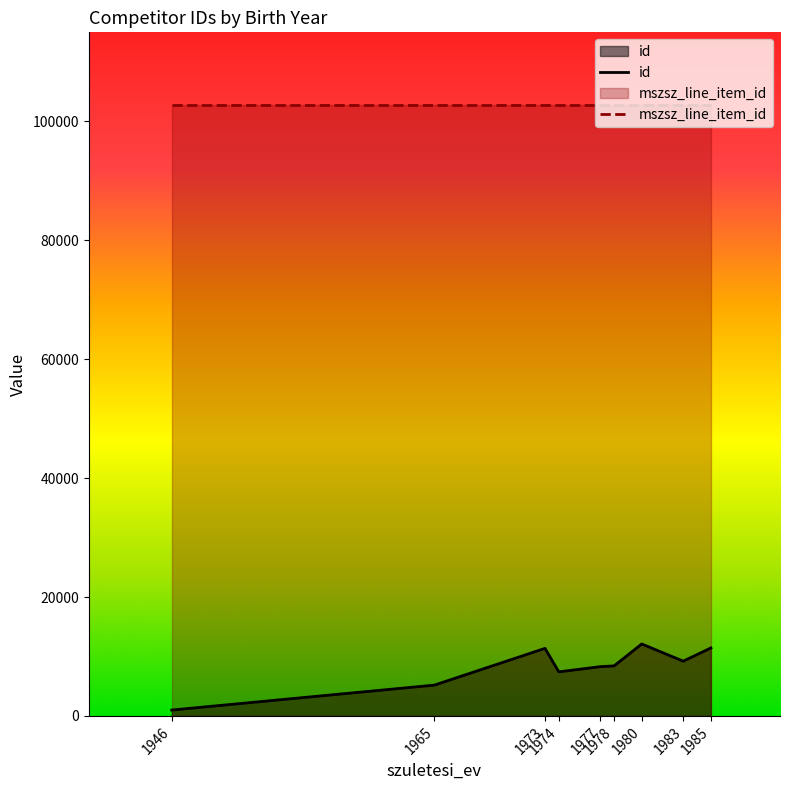

Is the value of id at 1973 greater than the value of mszsz_line_item_id at 1977?

No